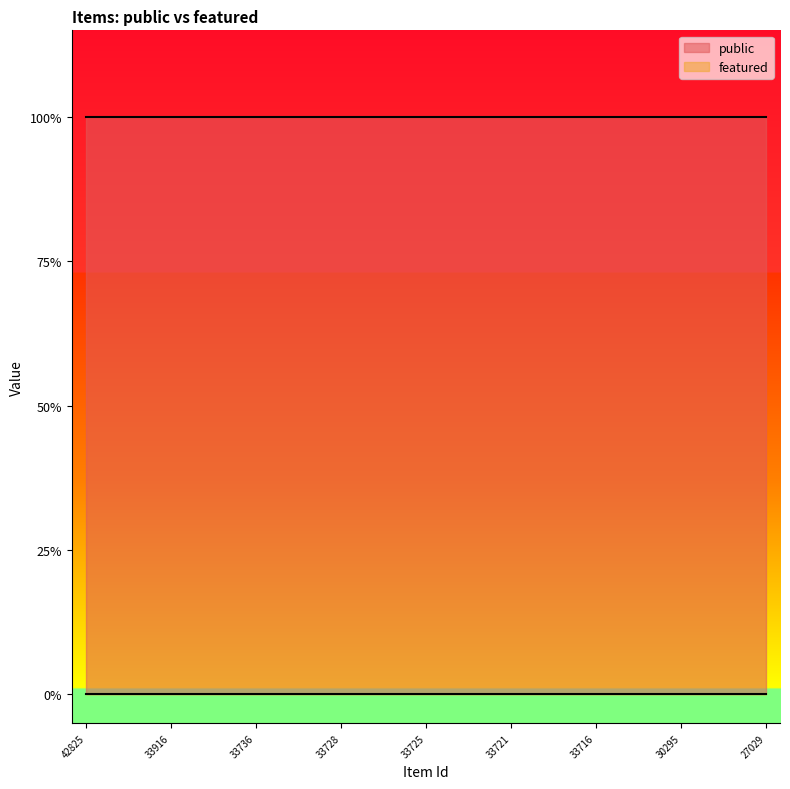

True or false: public and featured intersect in this chart.

False